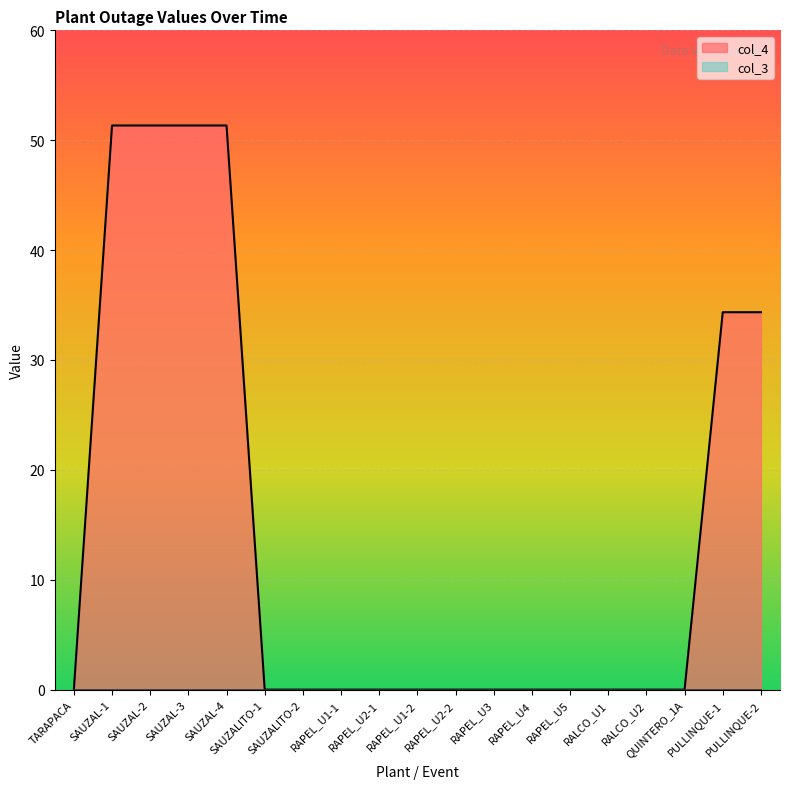

Reading left to right, what are all the values shown in this chart?

0.0	51.3	51.3	51.3	51.3	0.0	0.0	0.0	0.0	0.0	0.0	0.0	0.0	0.0	0.0	0.0	0.0	34.3	34.3